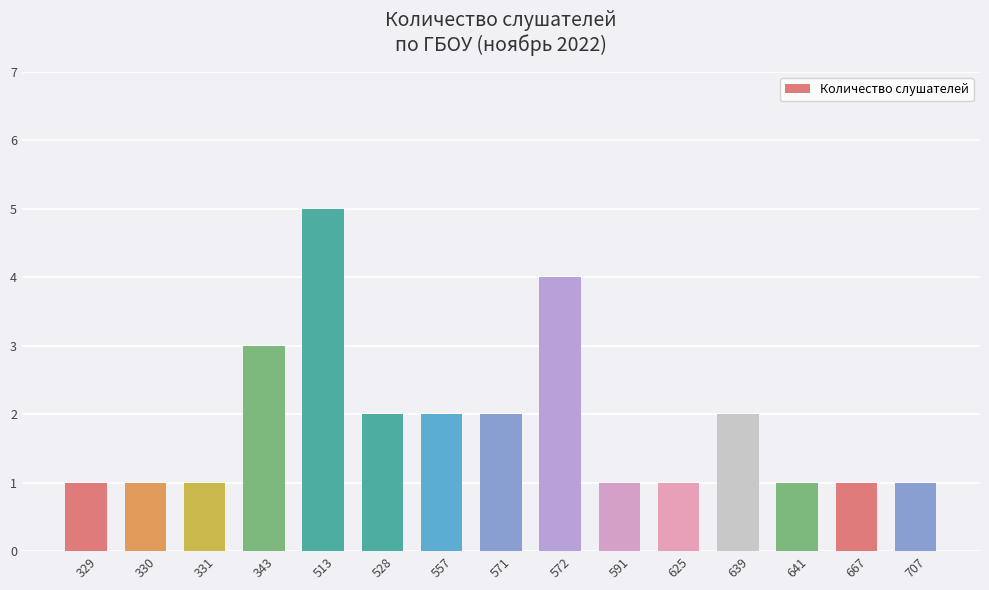

What is the ratio of the value at 343 to the value at 667?

3.0